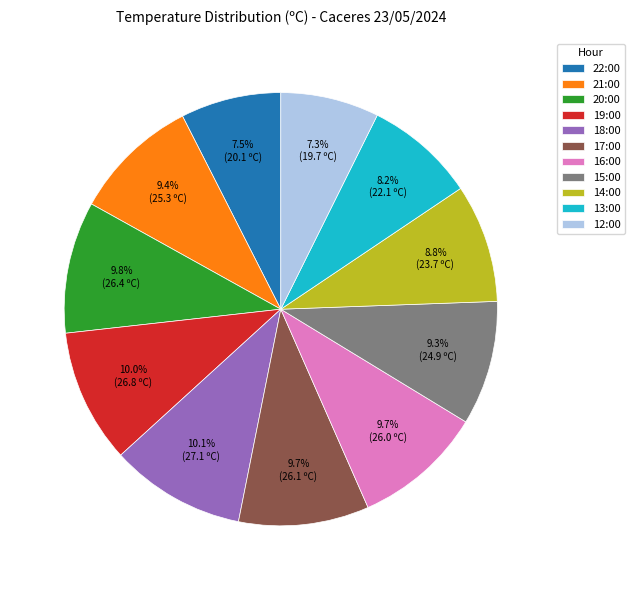

Is it true that 16:00 is 3% of the pie?

False